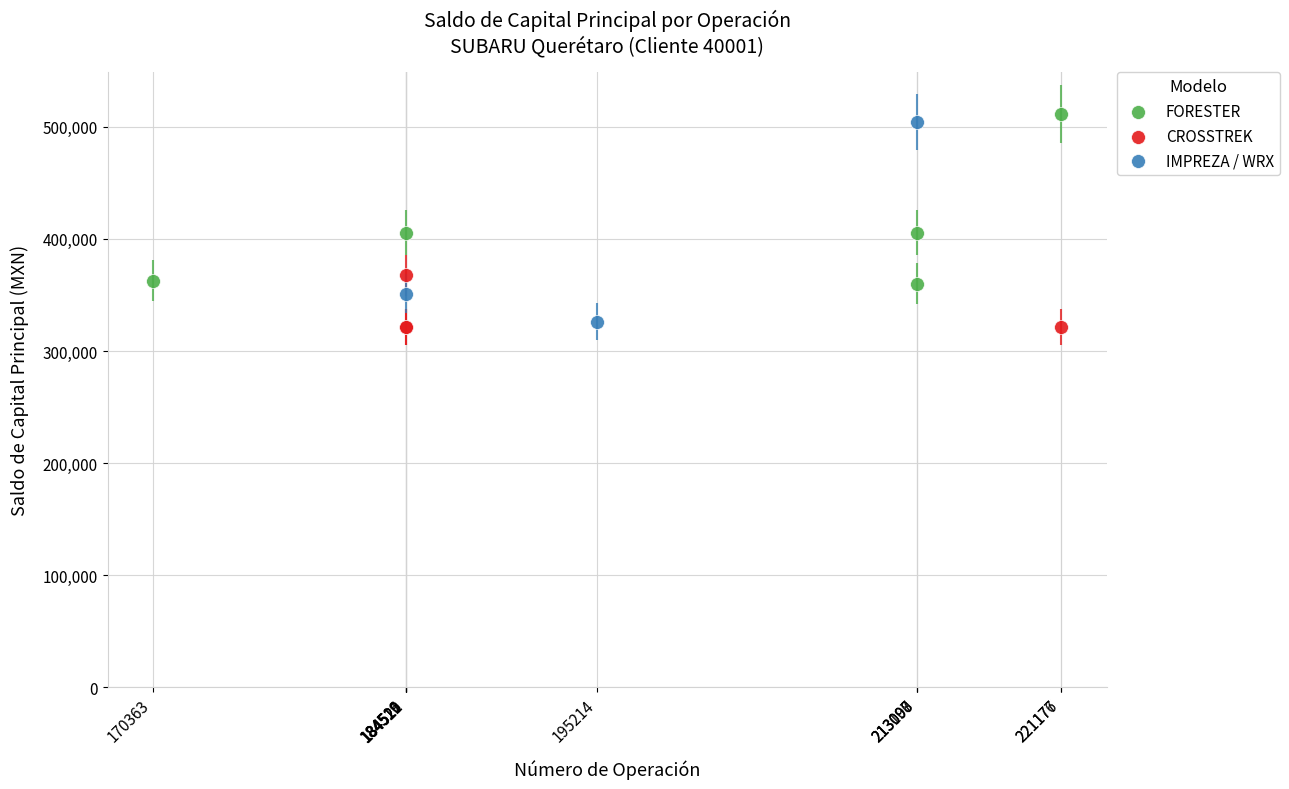

What are all the series names shown in the legend?

FORESTER, CROSSTREK, IMPREZA / WRX